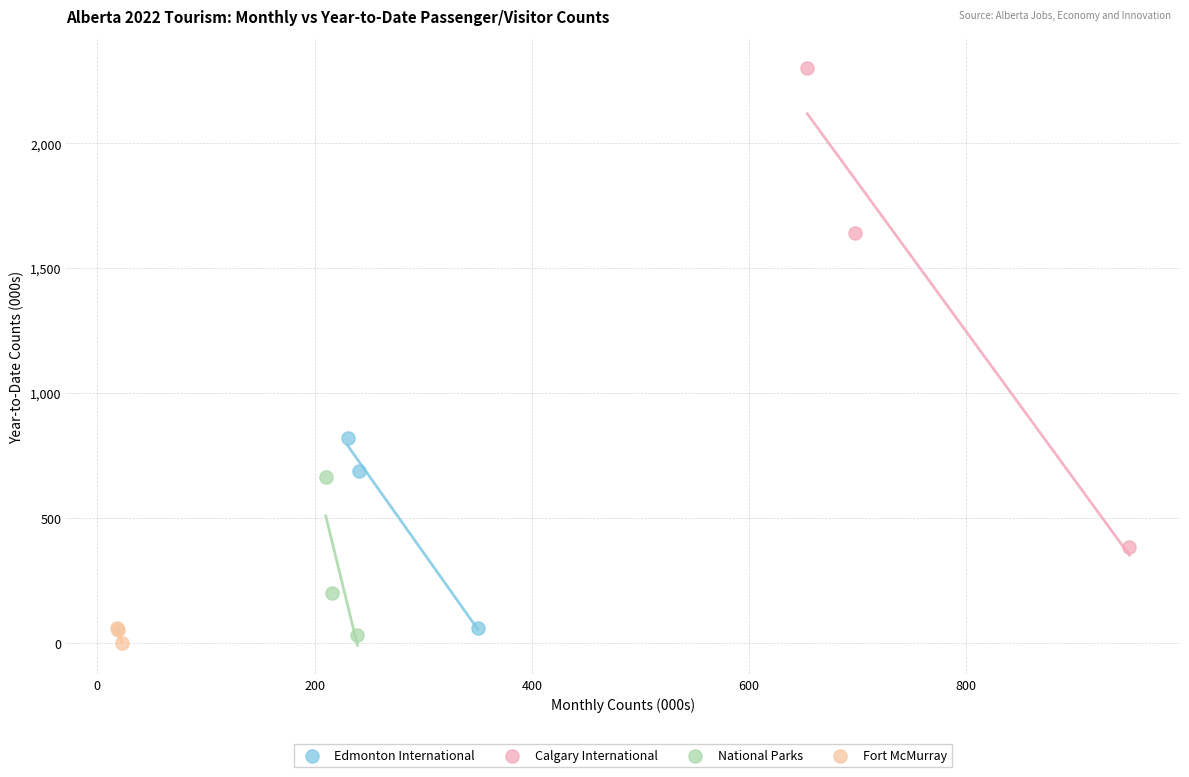

Which series has the largest Y range (max minus min)?

Calgary International